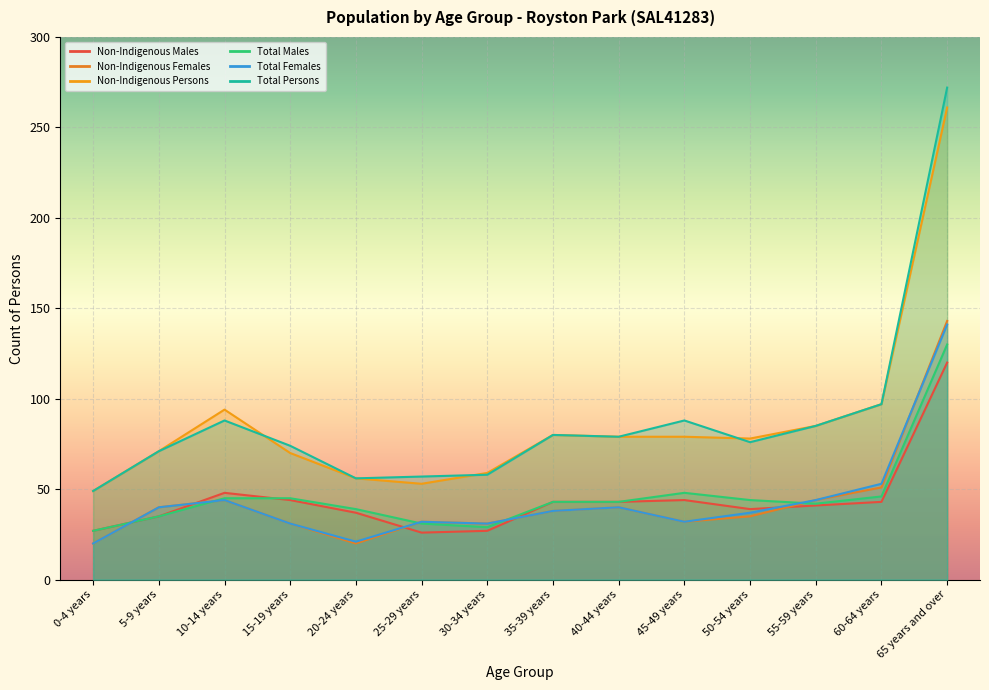

At which label does Total Males reach its peak?

65 years and over